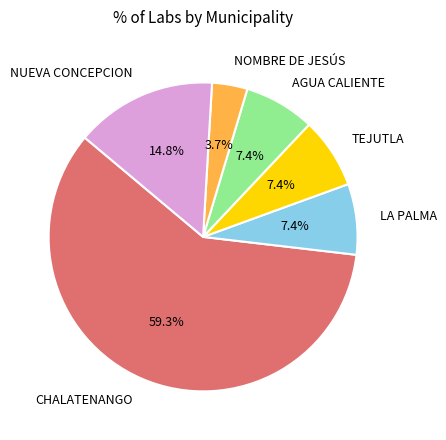

Which category accounts for the majority?

CHALATENANGO